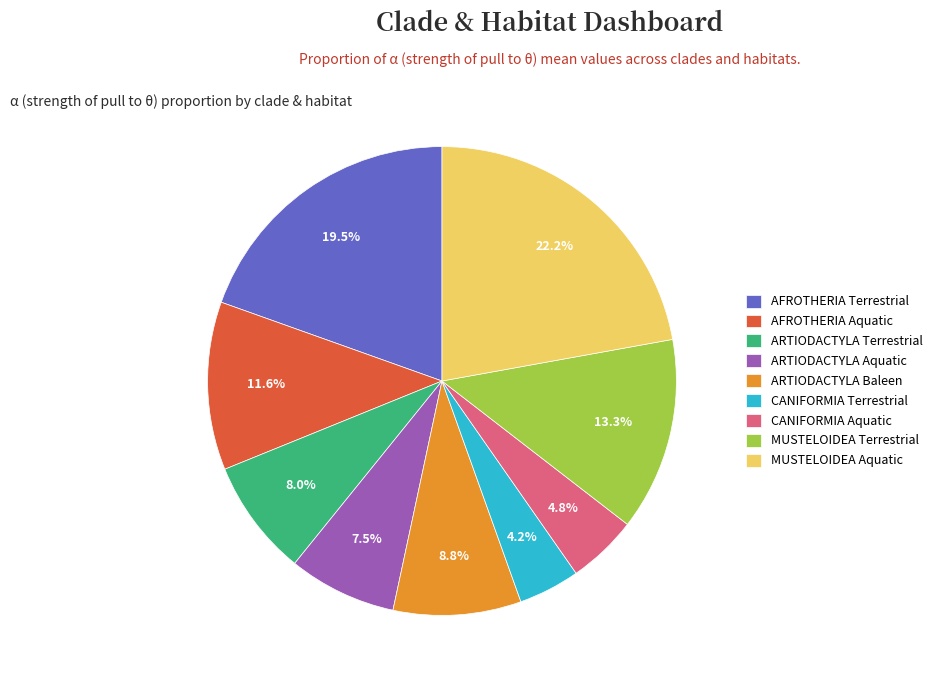

What portion of the pie excludes AFROTHERIA Aquatic?

88.4%